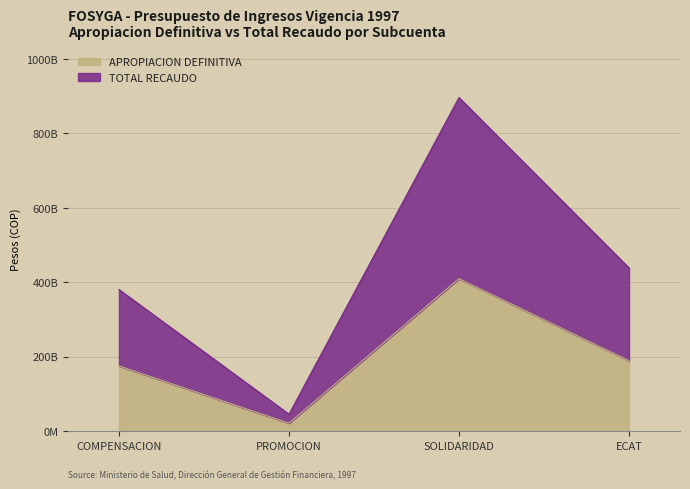

Which category has the highest value across all series?

SOLIDARIDAD